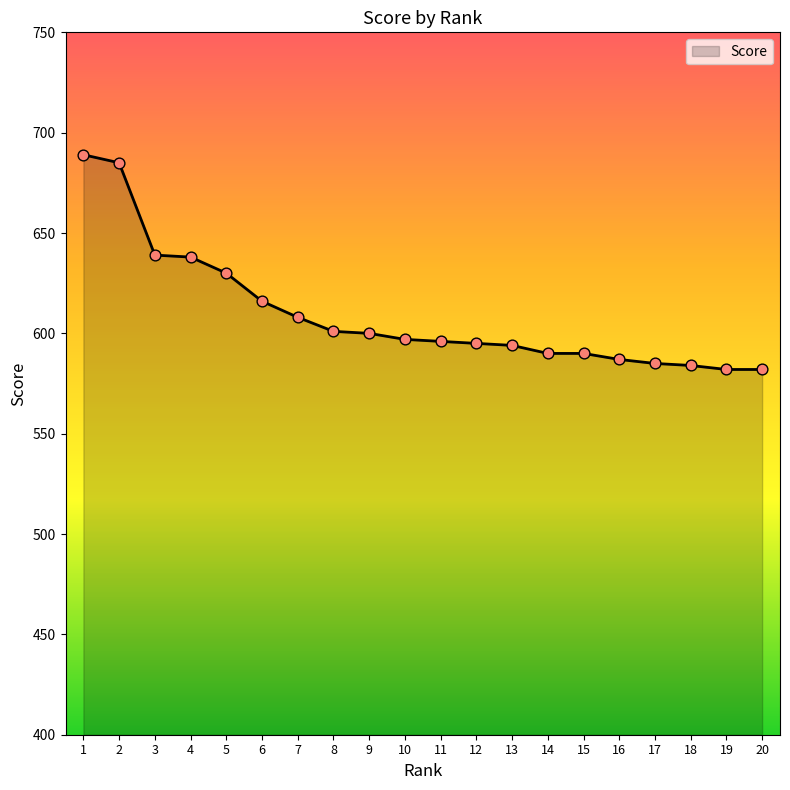

What is the ratio of the value at 1 to the value at 11?

1.2